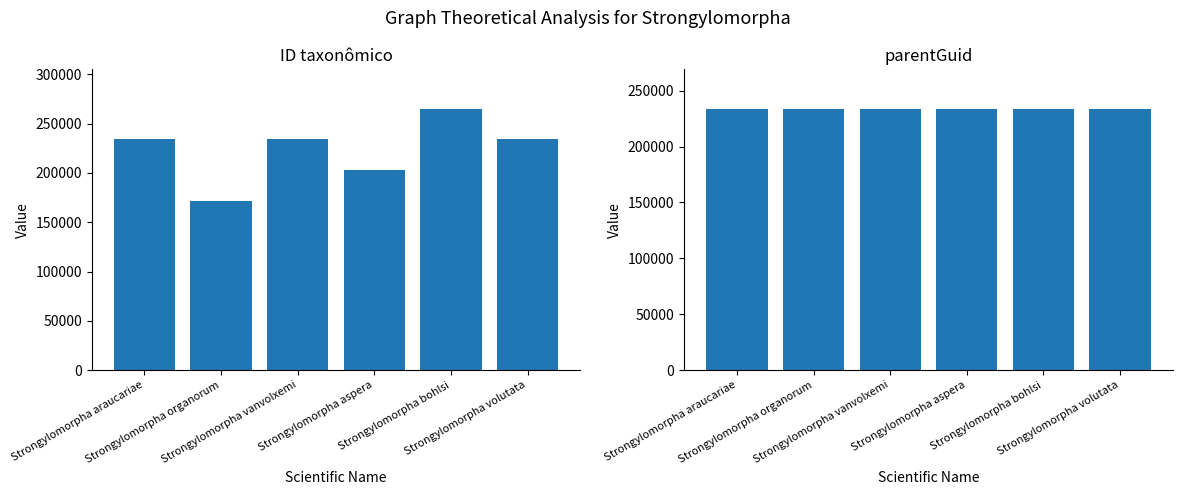

What is the value of the parentGuid bar at the 4th from the left?

233991